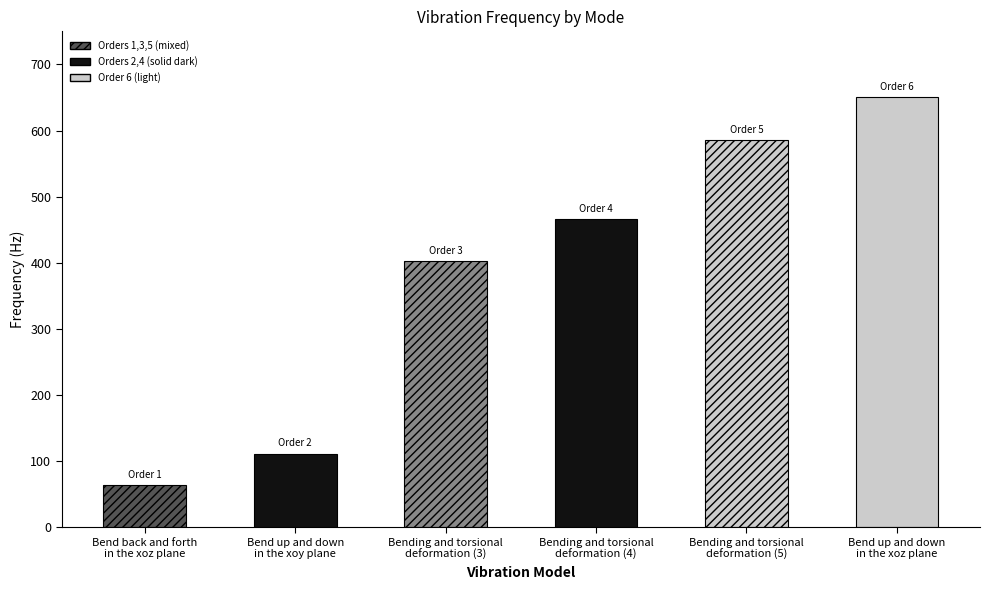

What is the value of the 2nd bar from the left?

111.4